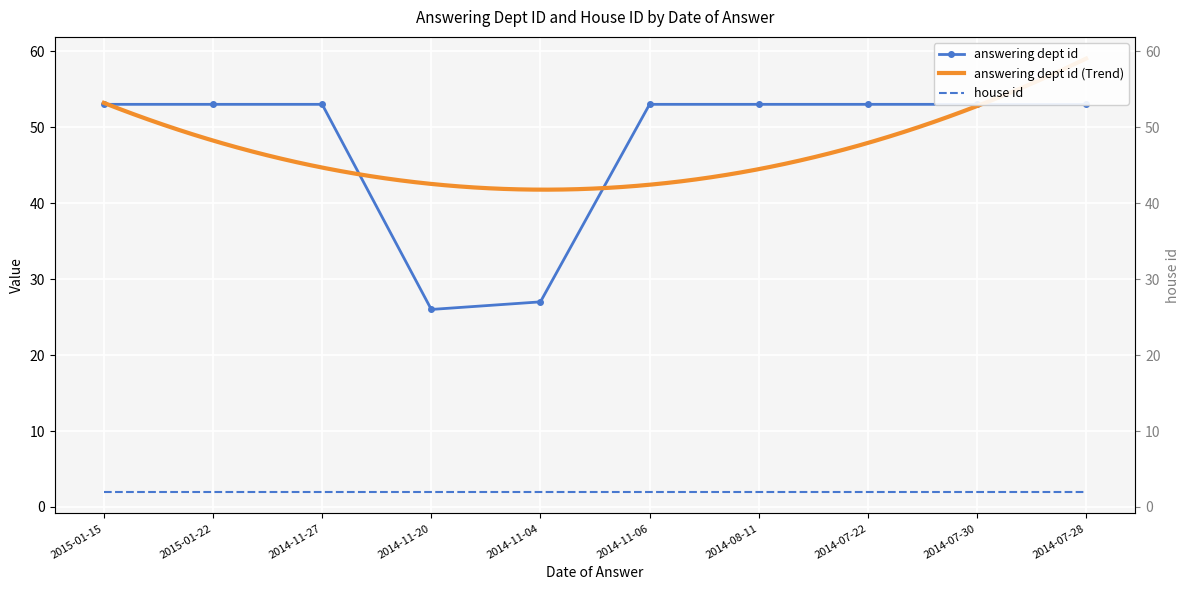

At which category does the chart reach its peak across all series?

2015-01-15